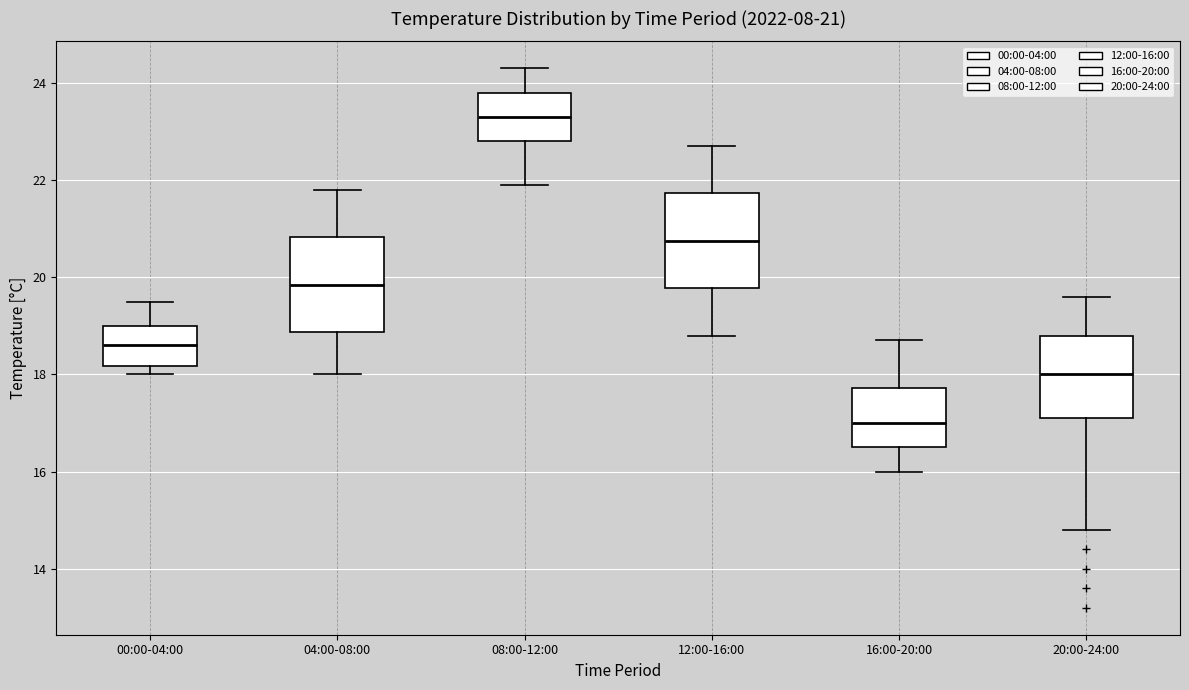

Which box's median line is the highest?

08:00-12:00